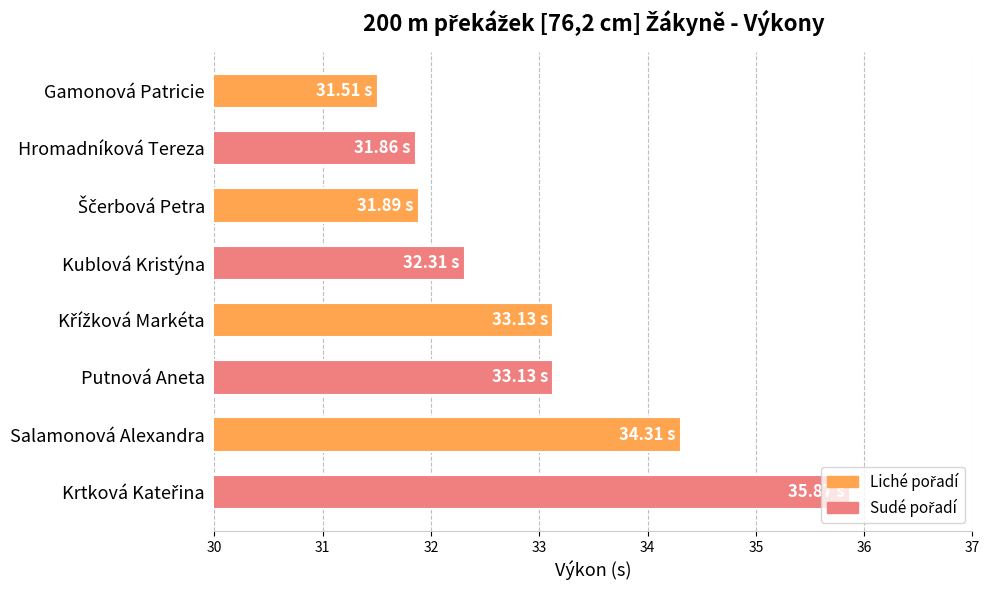

What is the difference between the maximum and second lowest values?

4.0